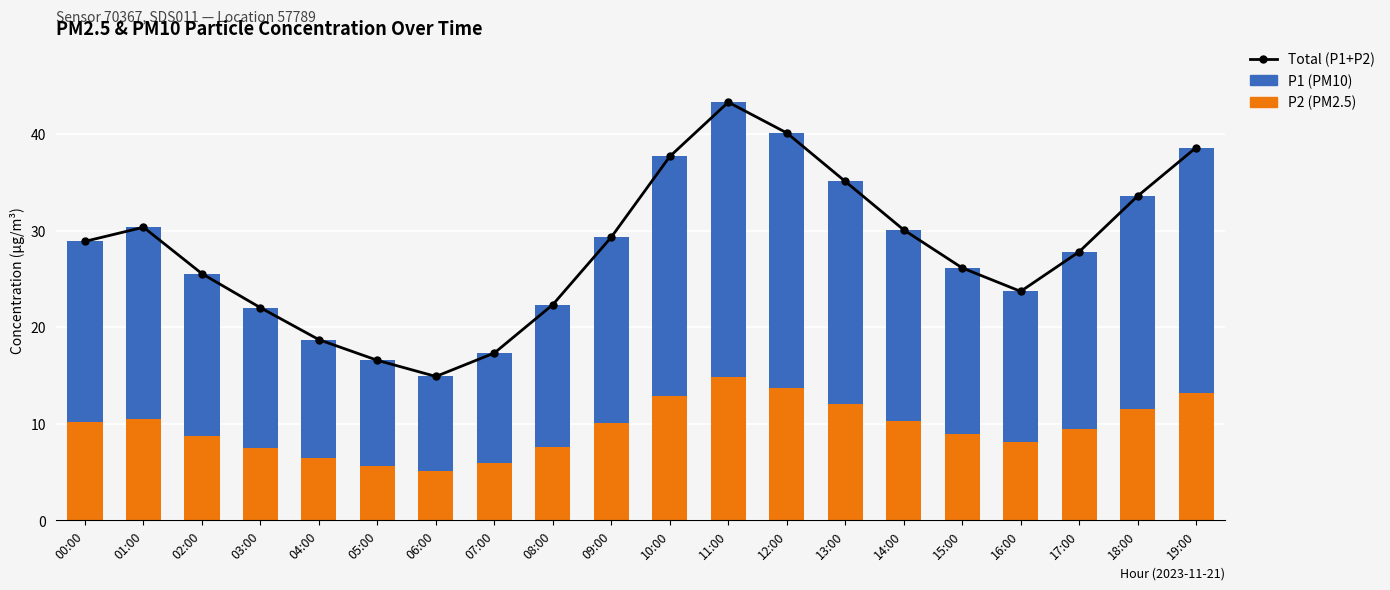

Does the chart contain any negative values?

No